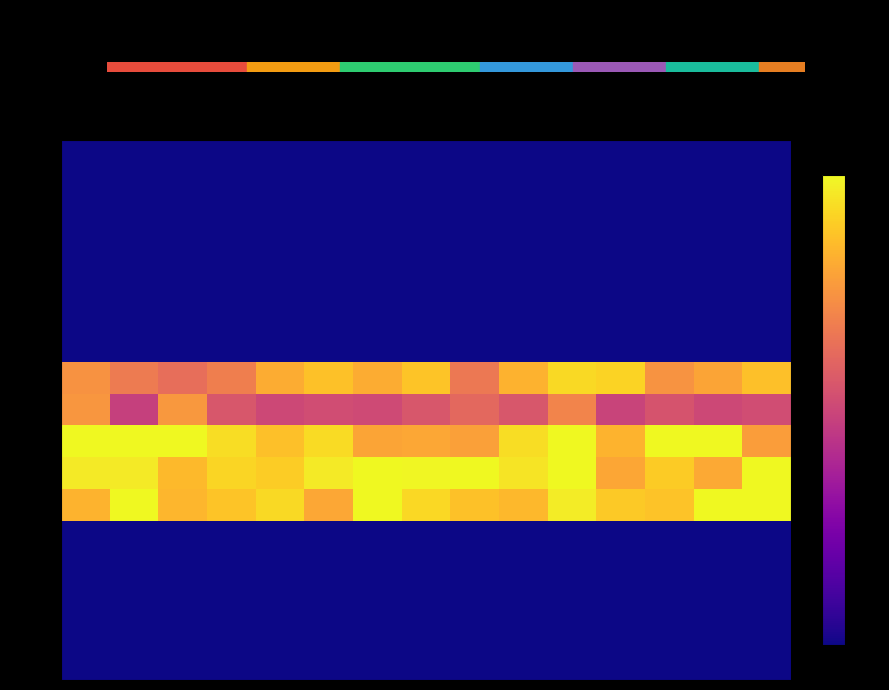

Which label corresponds to the smallest value in the chart?

Low